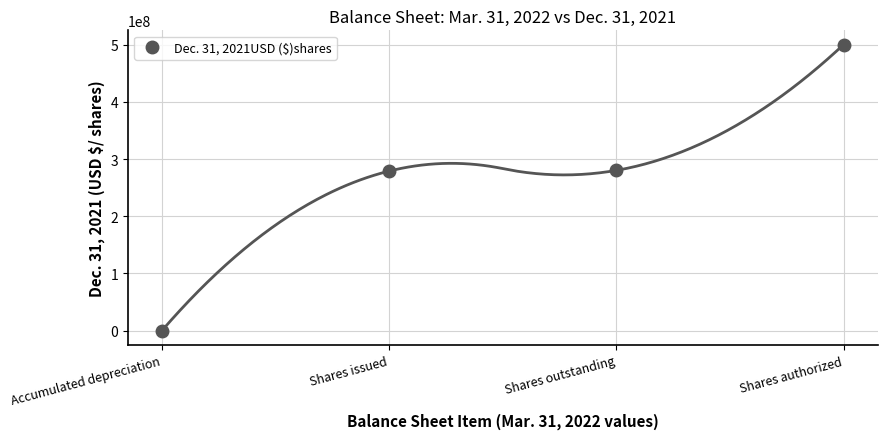

Is it true that the value at Accumulated depreciation is 12563?

False